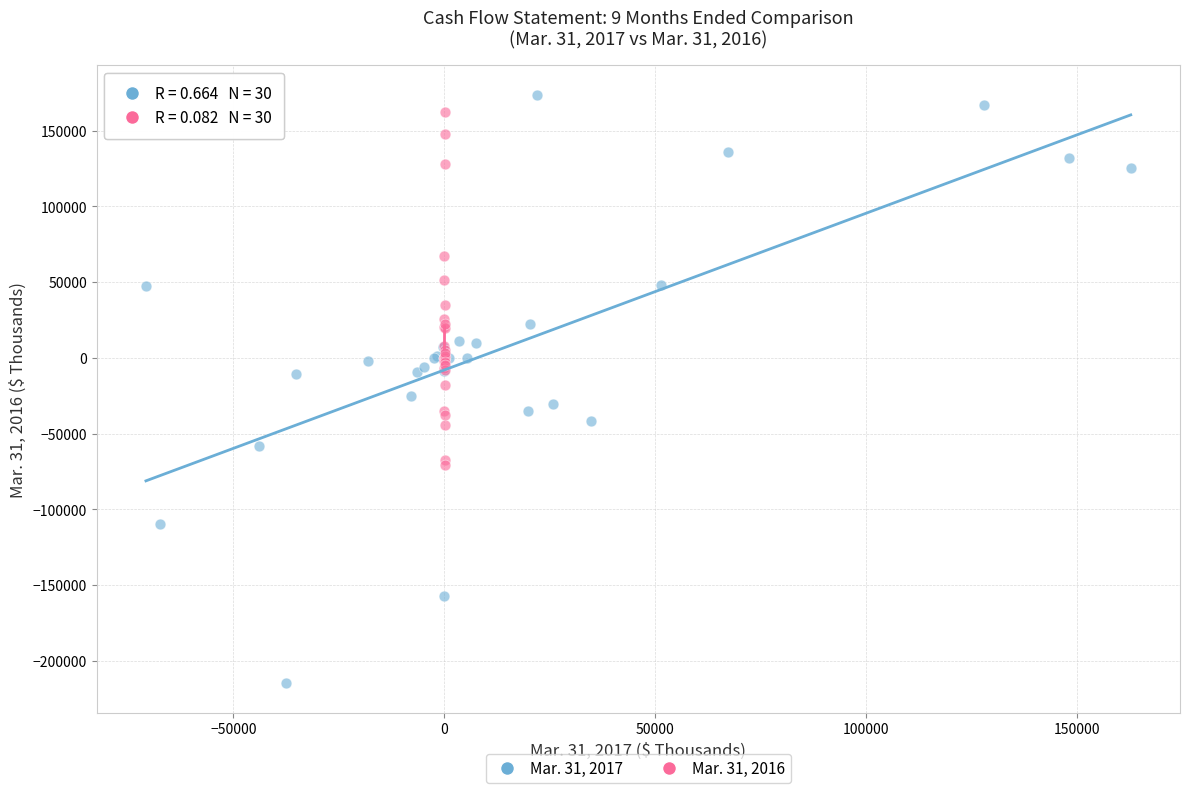

Which series has the largest Y range (max minus min)?

Mar. 31, 2017